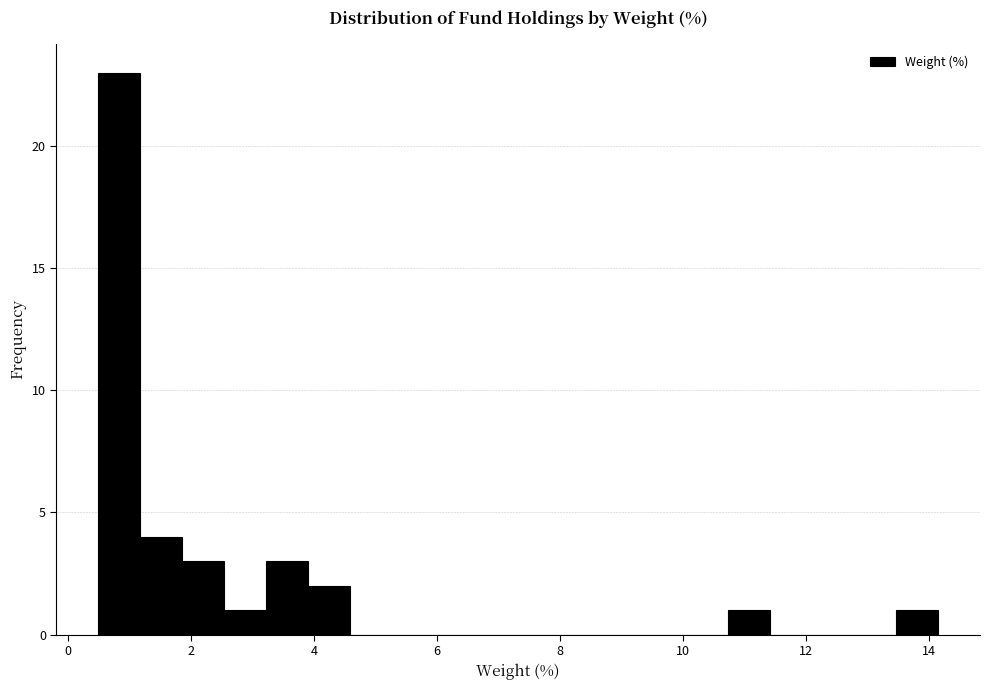

Around what value on the x-axis is the tallest bar? Give the approximate position of its centre, as read against the axis.

0.8